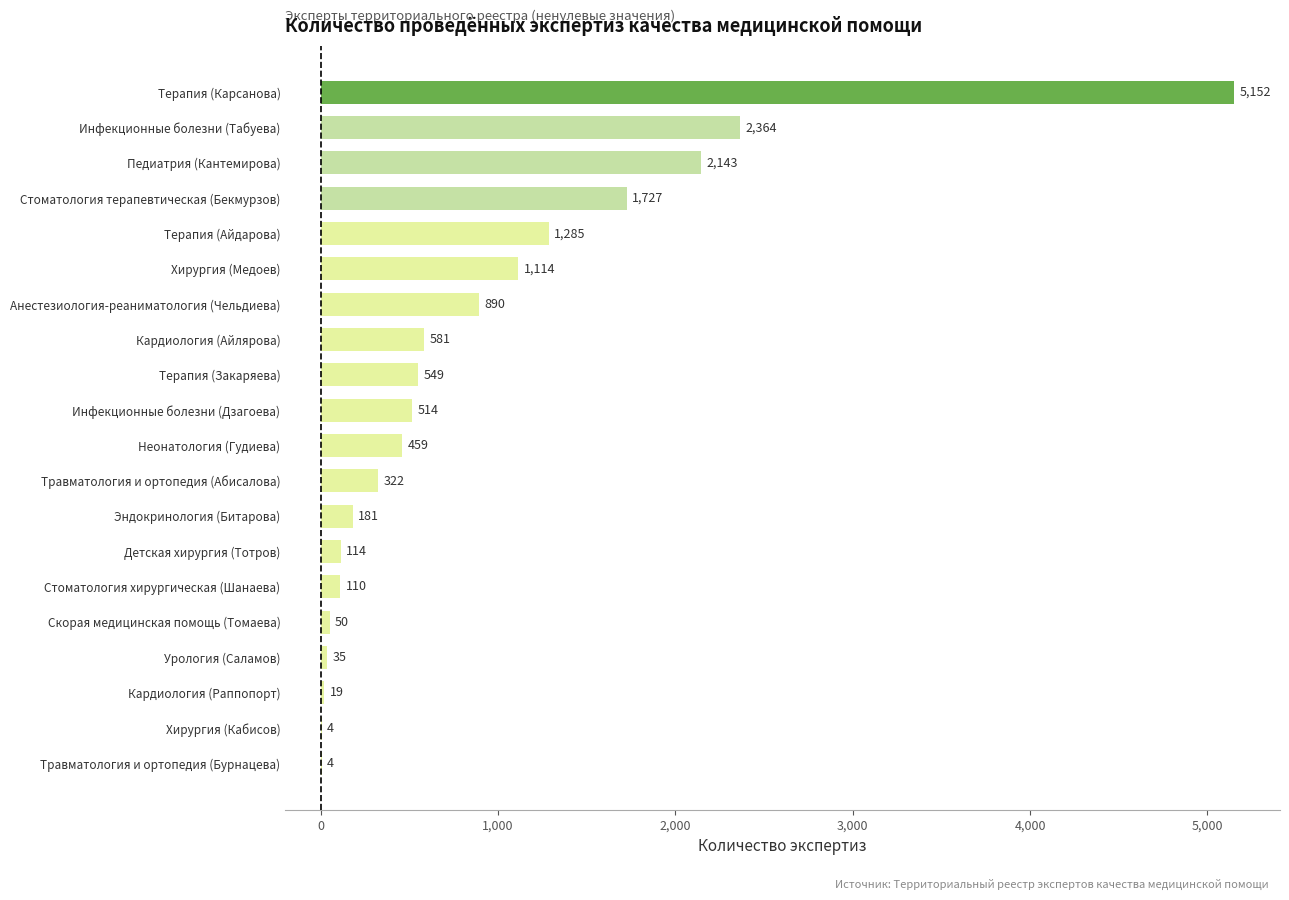

What is the change in value from Кардиология (Раппопорт) to Детская хирургия (Тотров)?

+95